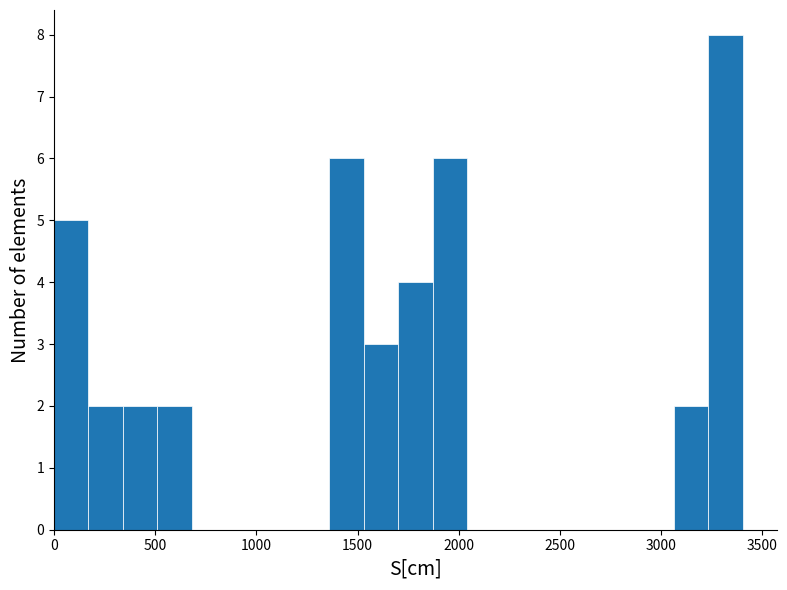

Read against the x-axis, roughly where is the centre of the tallest bar?

3300